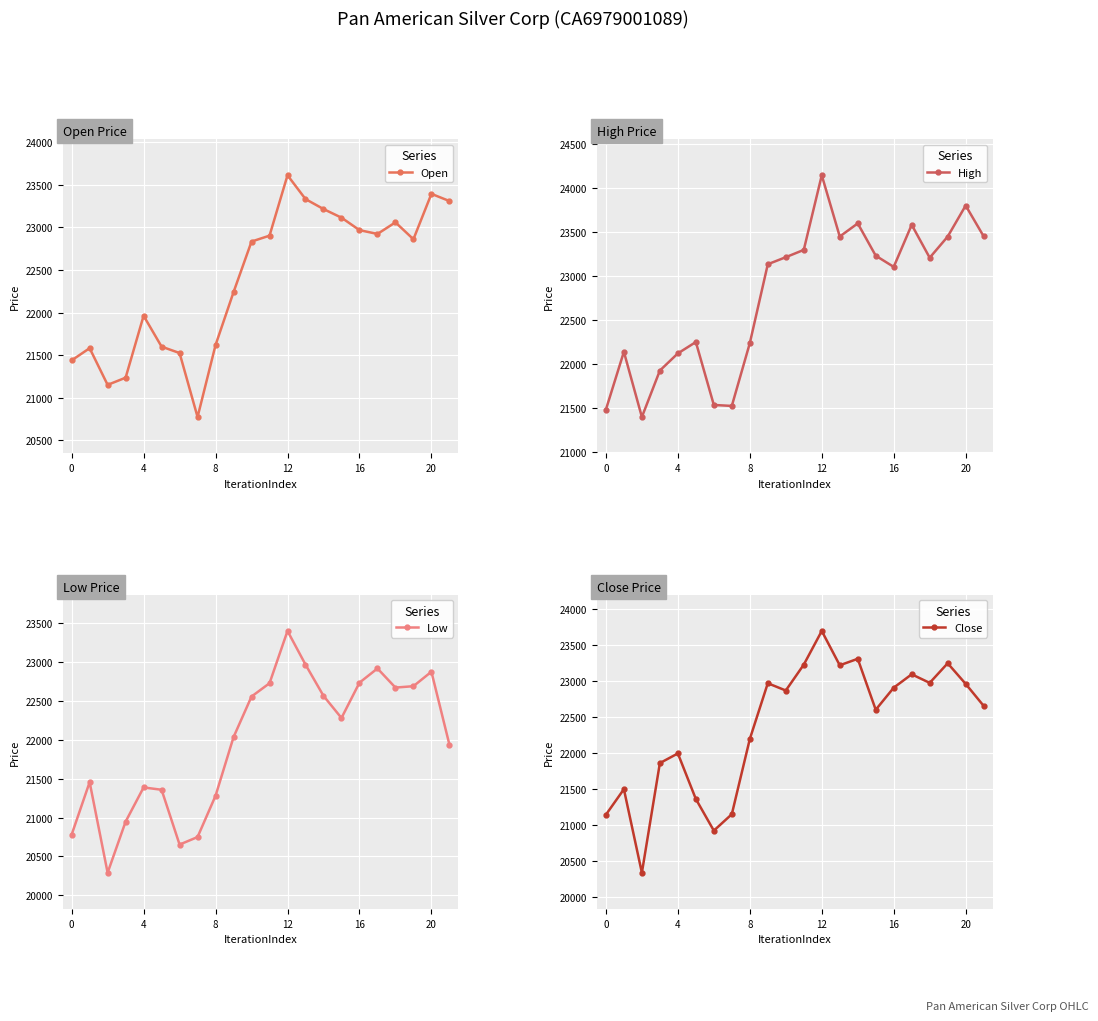

What is the difference between the Open values at 18 and 4?

1475